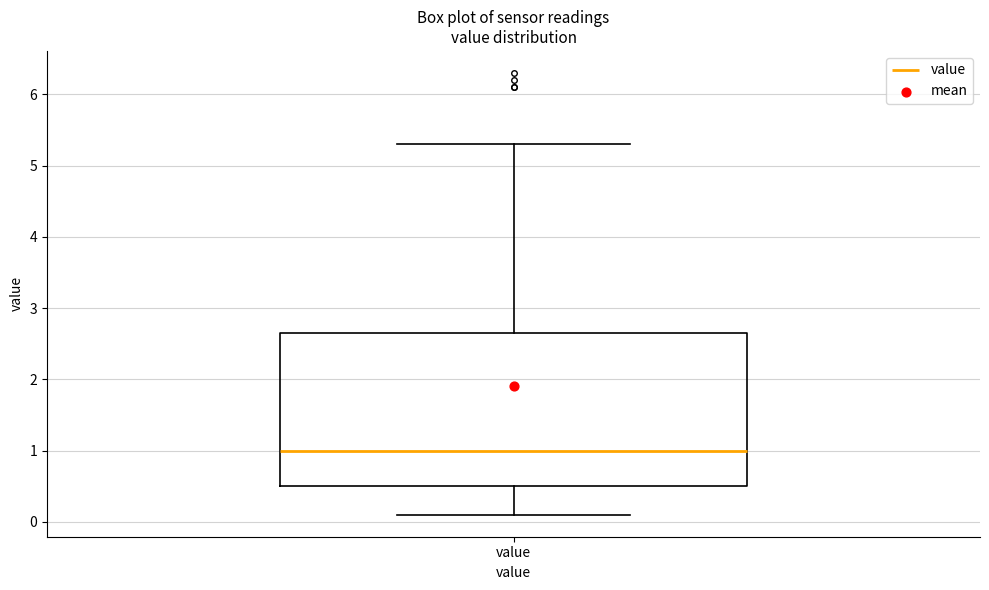

Transcribe this box plot: give where the median line is, the range the box spans, and where the two whiskers end, as read against the y-axis. The values are not printed on the chart, so give them approximately, as read against the axis.

median 1.0, box 0.5 to 2.7, whiskers 0.1 to 5.3